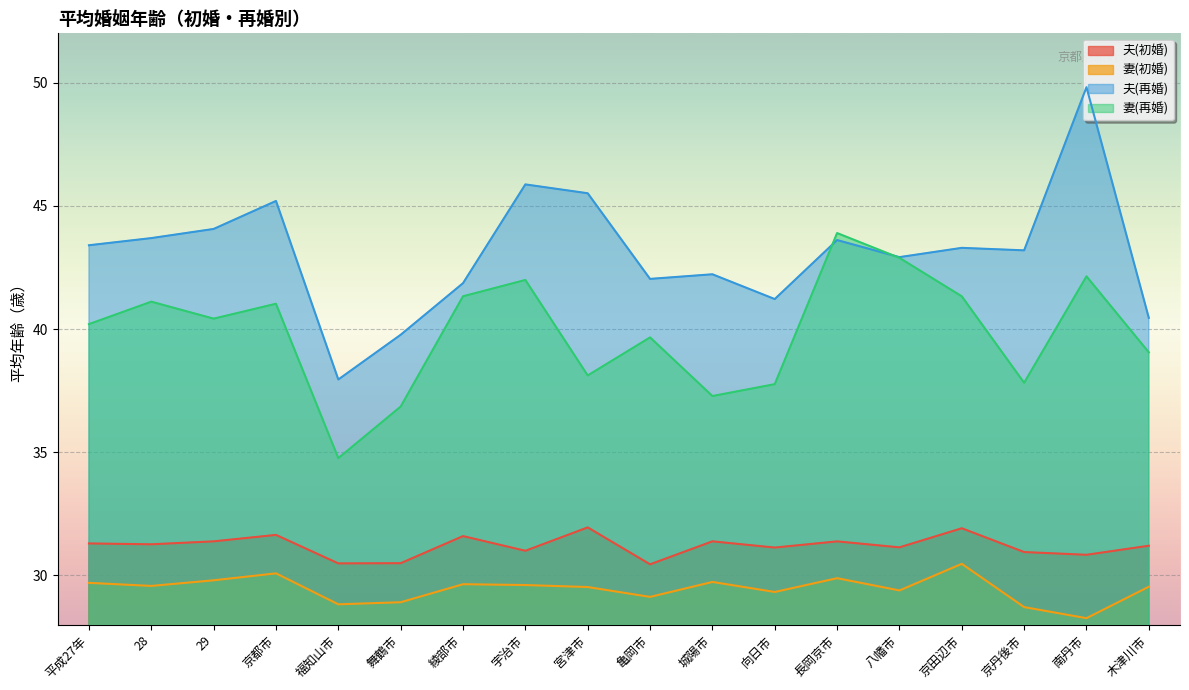

True or false: 夫(再婚) has more than 2 points higher than both neighbors.

True